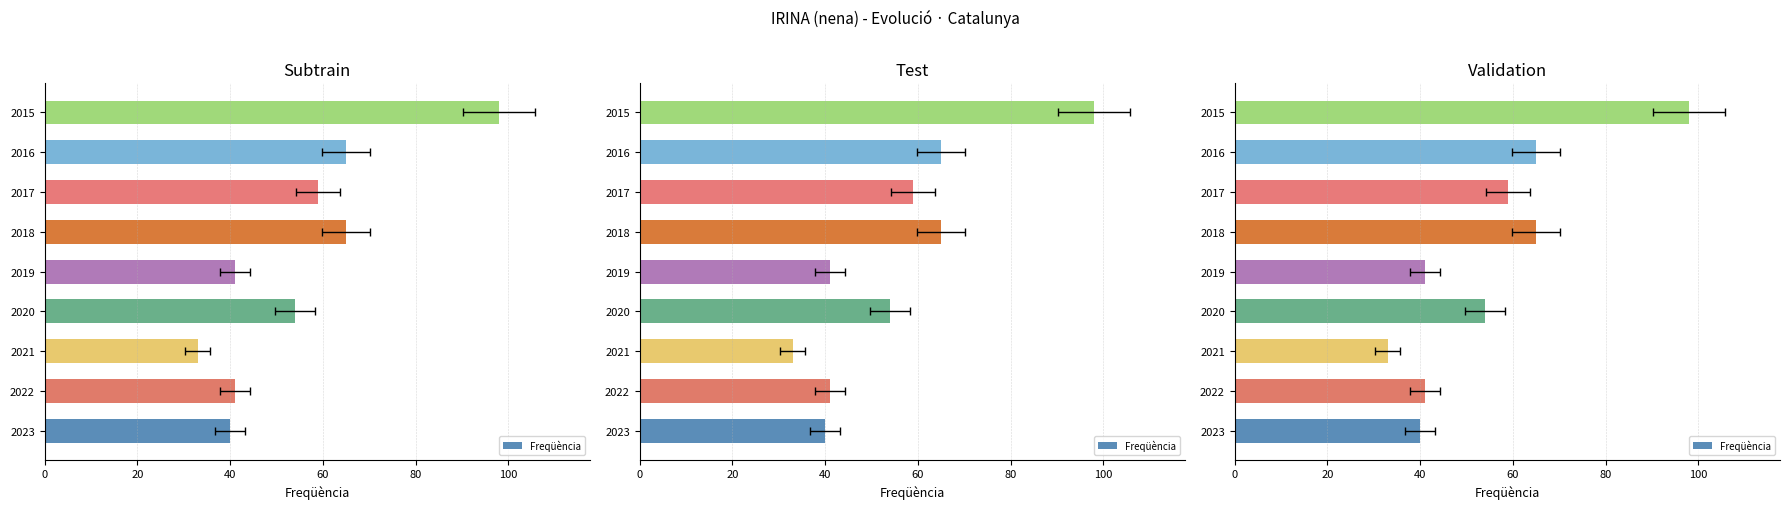

Which has a higher value, 2020 or 2023?

2020